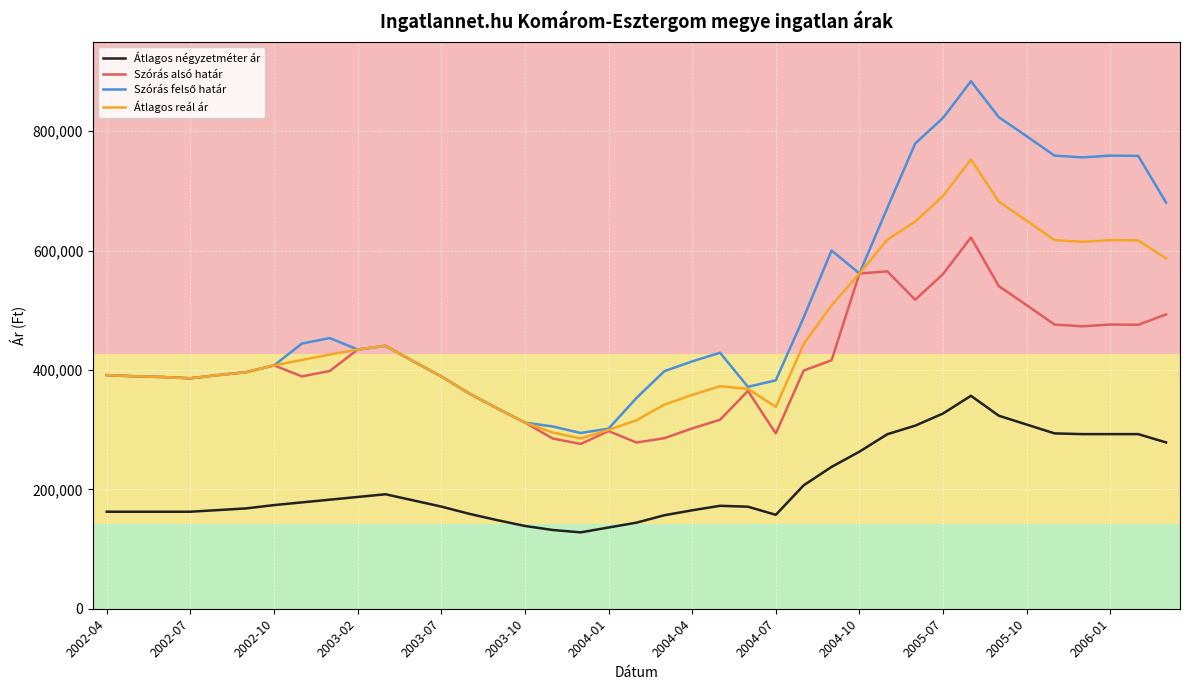

True or false: Átlagos négyzetméter ár and Szórás alsó határ cross at least once.

False